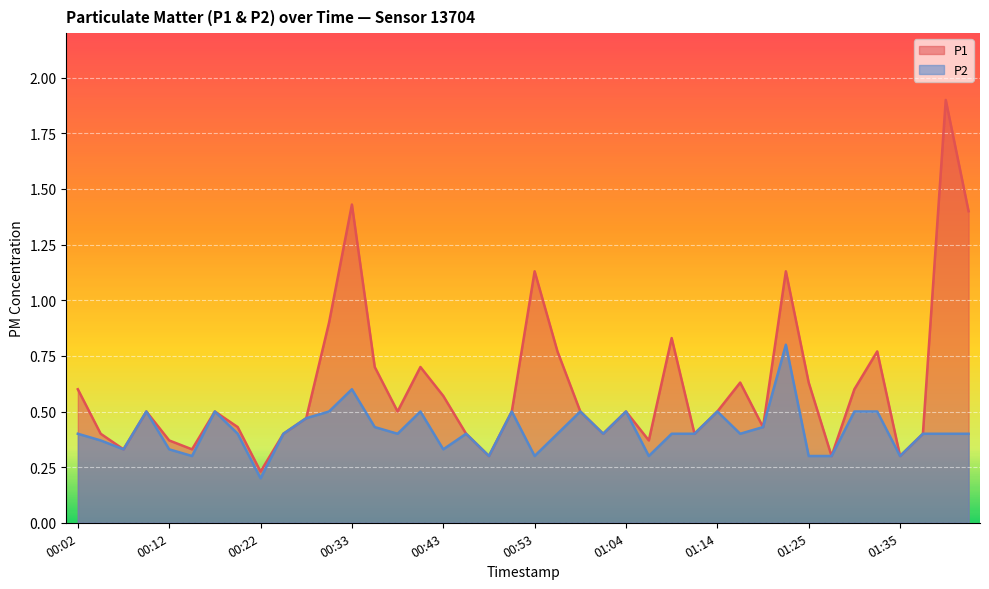

Which series has the largest total across all categories?

P1